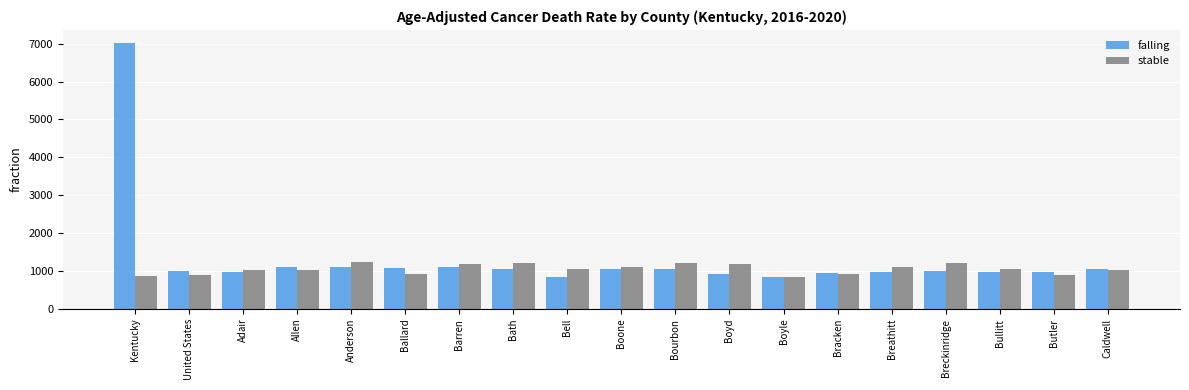

What are all the series names shown in the legend?

falling, stable